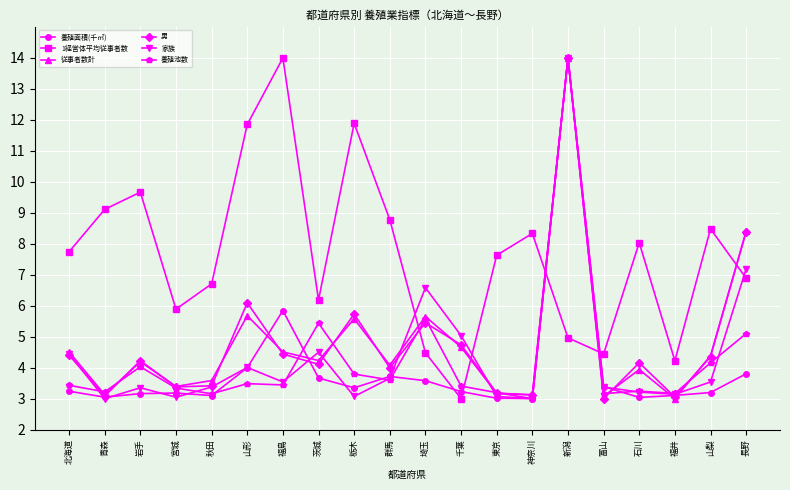

At which category is the sum across all series the highest?

新潟